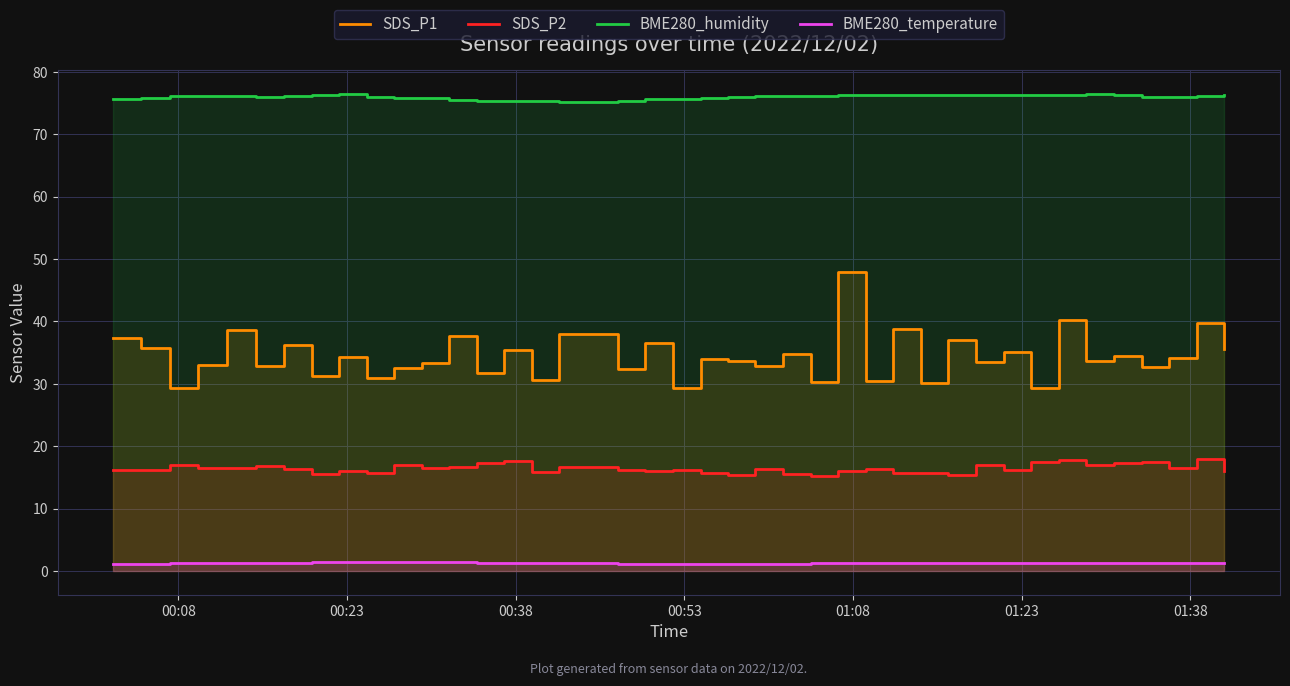

What is the value of the SDS_P2 point at the 36th from the left?

17.3